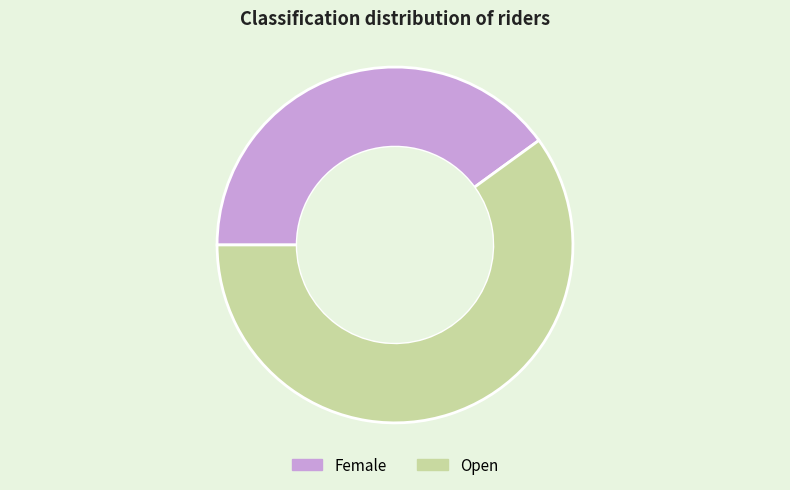

Does Female represent more than half of the total?

No